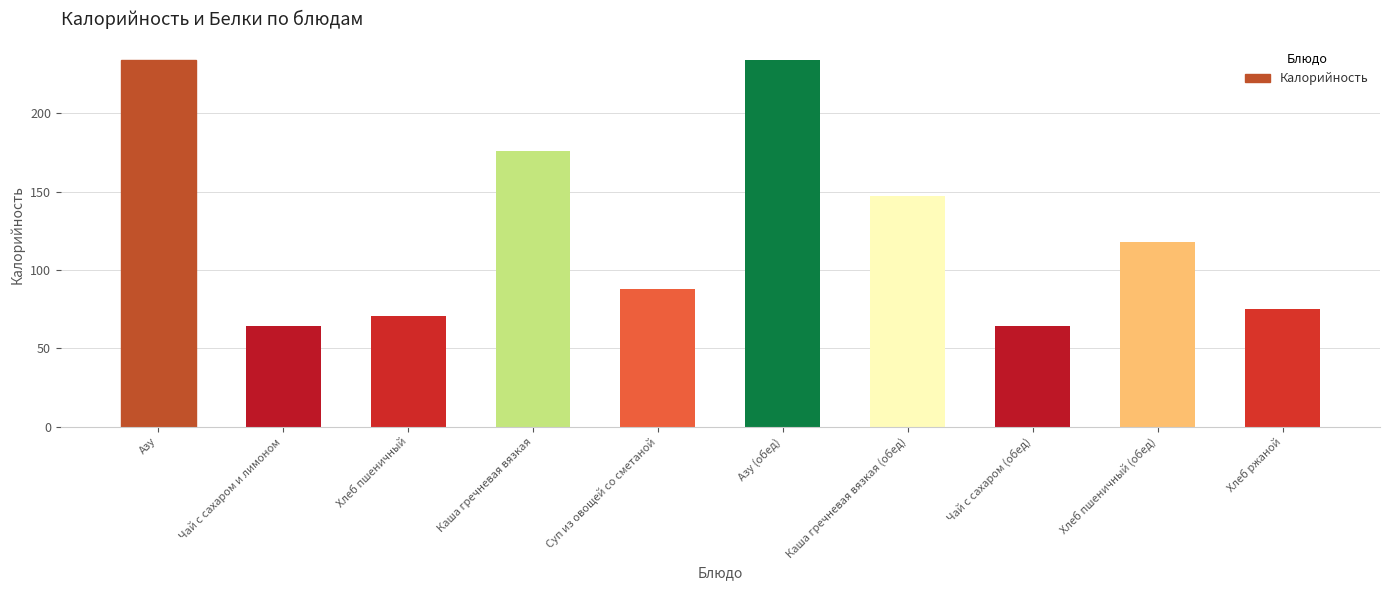

What is the difference between the second highest and second lowest values?

170